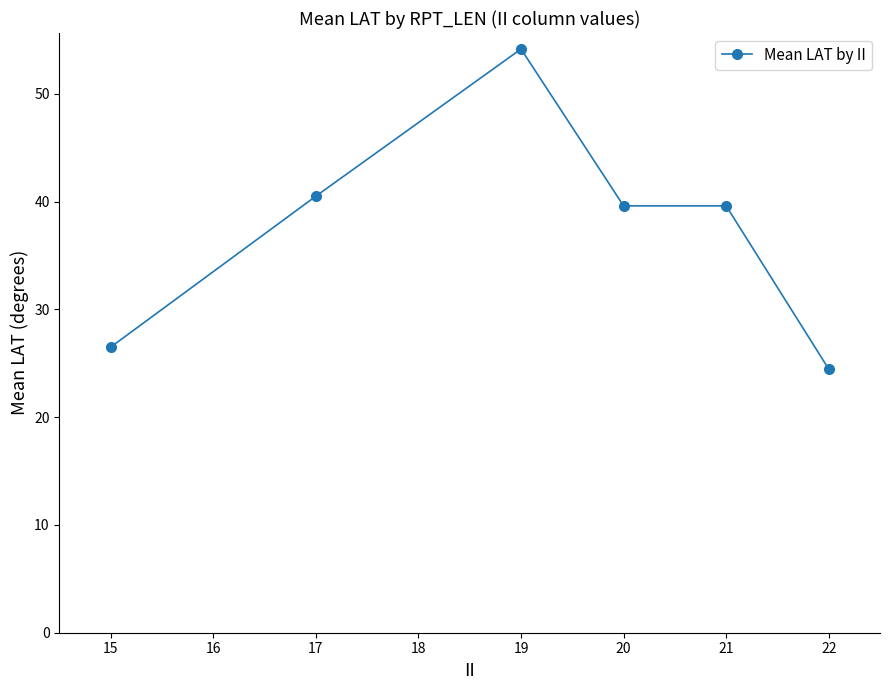

What value does the data have at 20?

39.6